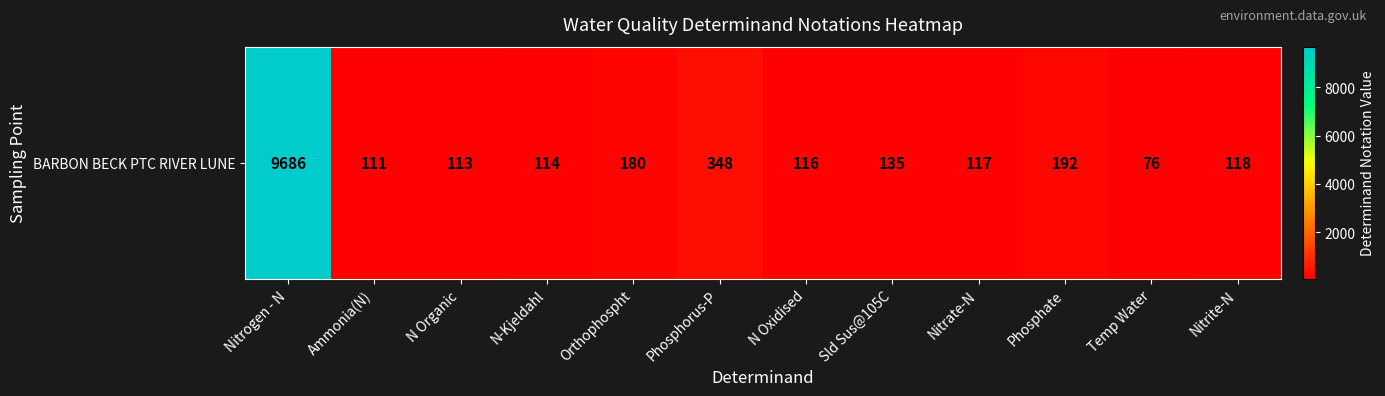

Reading left to right, transcribe all the data shown in this chart.

Nitrogen - N=9686	Ammonia(N)=111	N Organic=113	N-Kjeldahl=114	Orthophospht=180	Phosphorus-P=348	N Oxidised=116	Sld Sus@105C=135	Nitrate-N=117	Phosphate=192	Temp Water=76	Nitrite-N=118